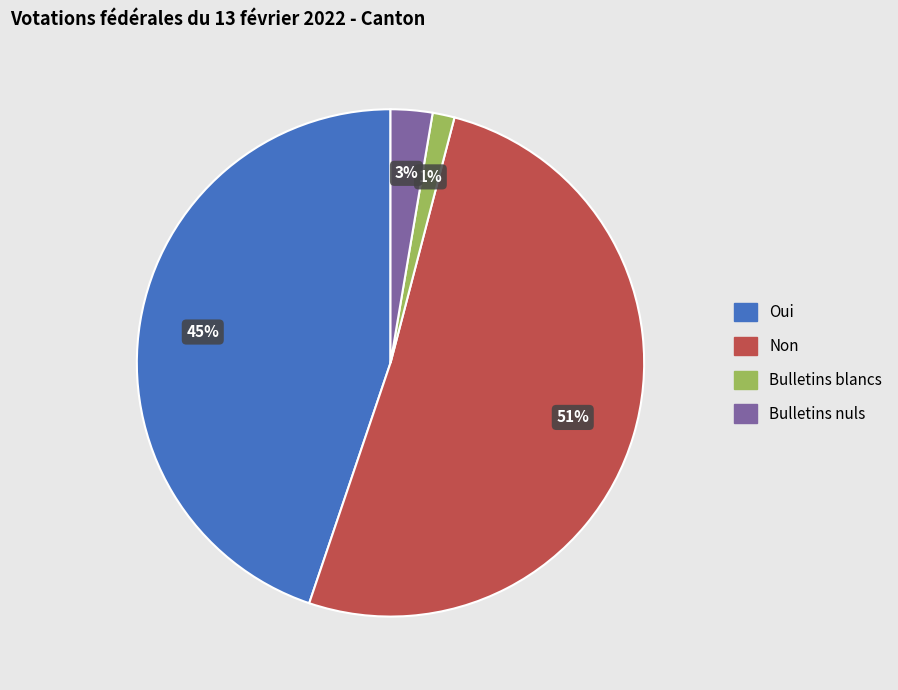

Which slice is the largest?

Non